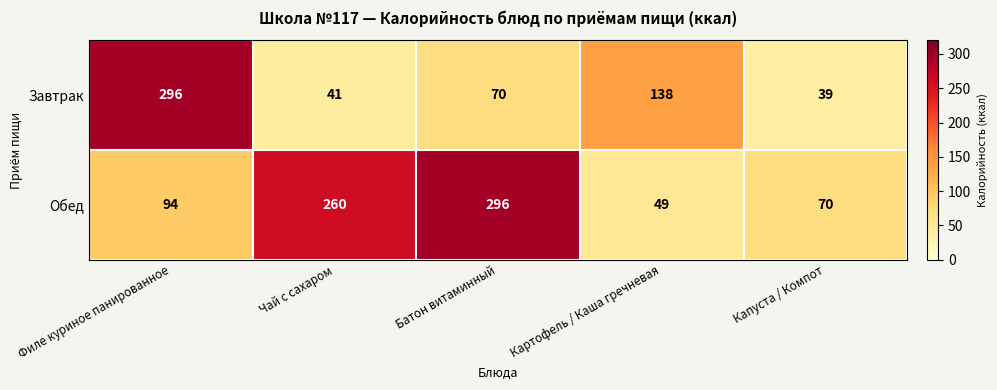

Rank the series at Филе куриное панированное from highest to lowest value.

Завтрак, Обед